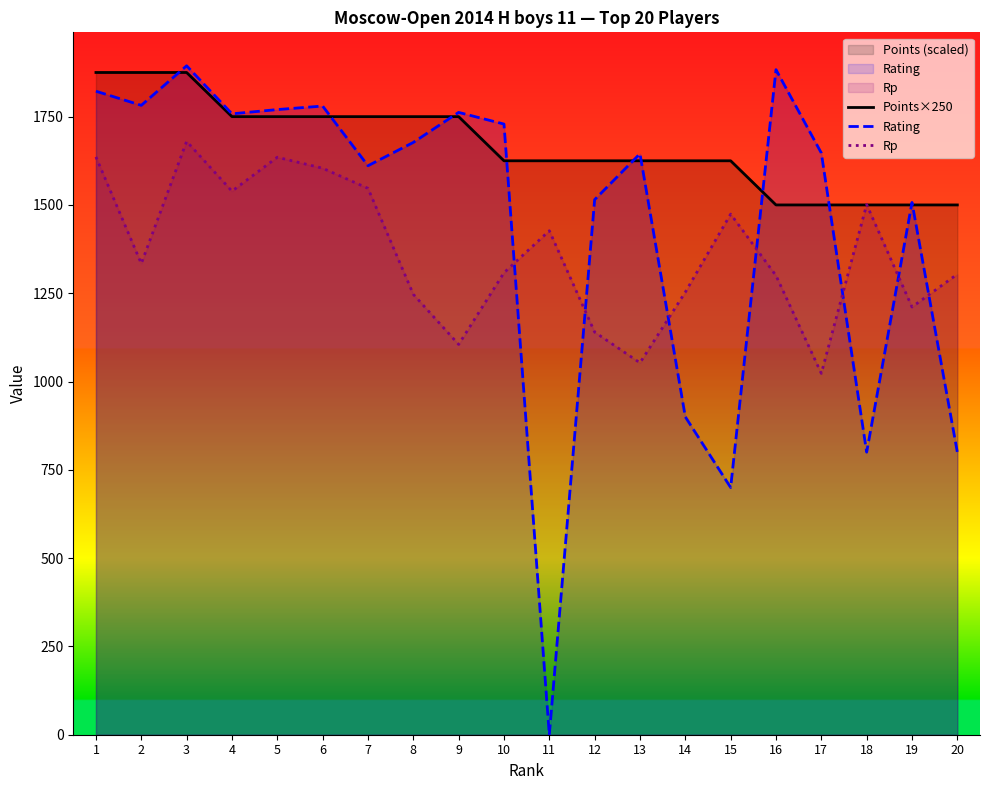

What is the maximum value for Rp?

1680